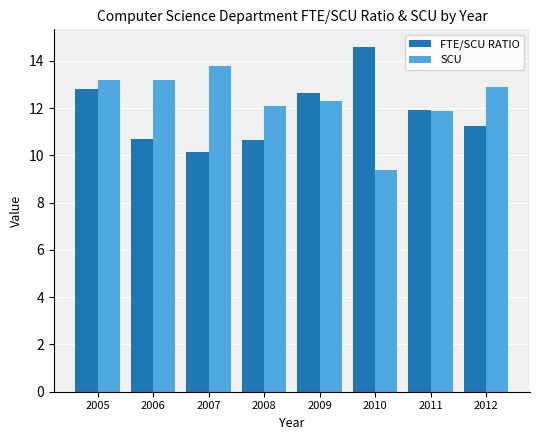

At which category is the sum across all series the highest?

2005